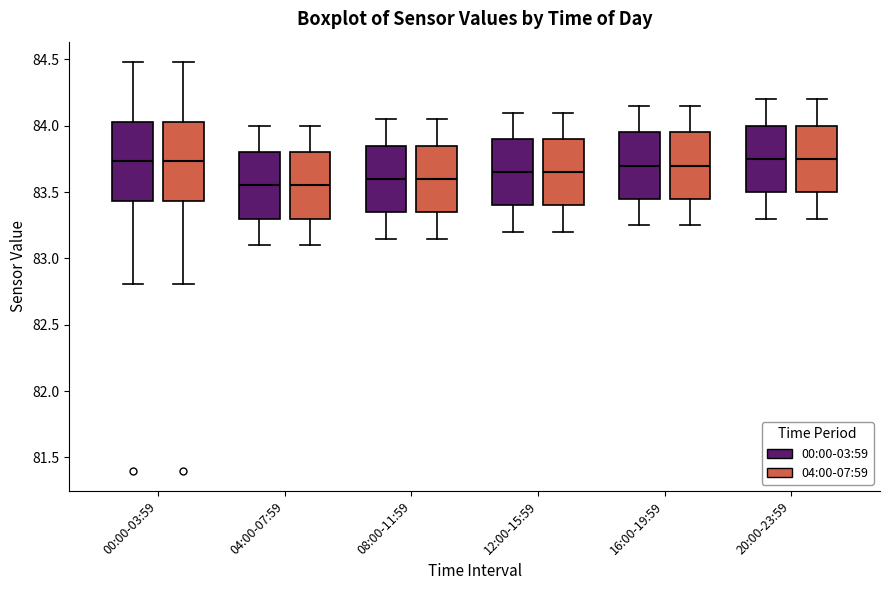

Where is the lower edge of the box for 12:00-15:59 (04:00-07:59) on the y-axis? The values are not printed on the chart, so give them approximately, as read against the axis.

83.40